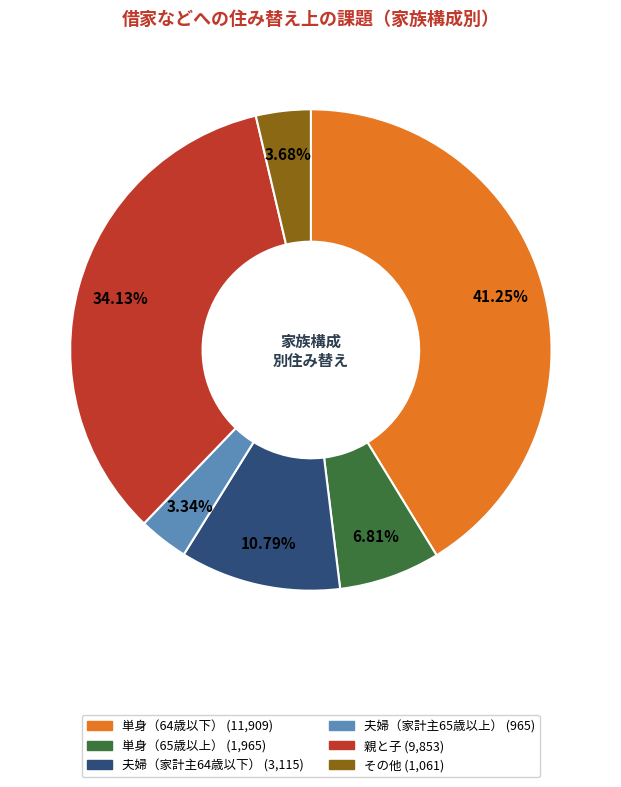

To the nearest percent, what is the combined percentage of 単身（64歳以下） and 親と子?

75%